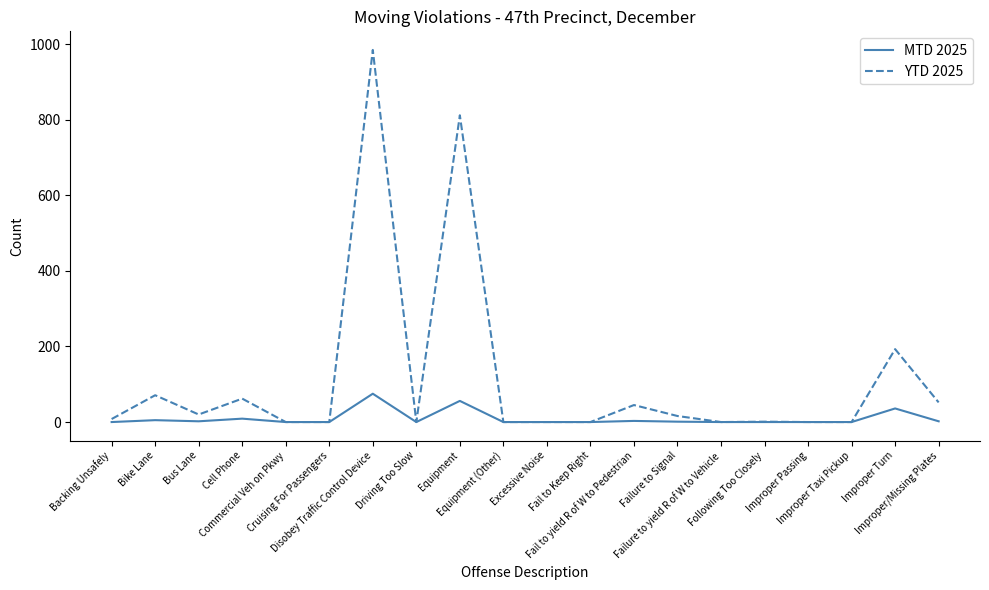

List the series in order of their peak value, highest first.

YTD 2025, MTD 2025